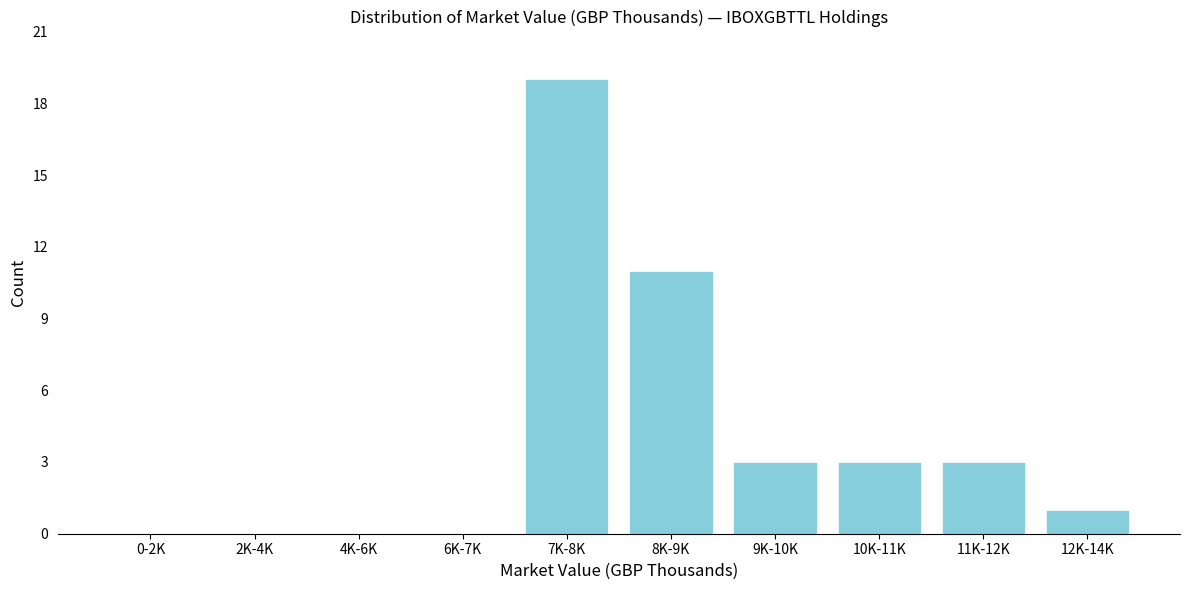

Reading right to left, extract all data points from this chart.

12K-14K=1	11K-12K=3	10K-11K=3	9K-10K=3	8K-9K=11	7K-8K=19	6K-7K=0	4K-6K=0	2K-4K=0	0-2K=0